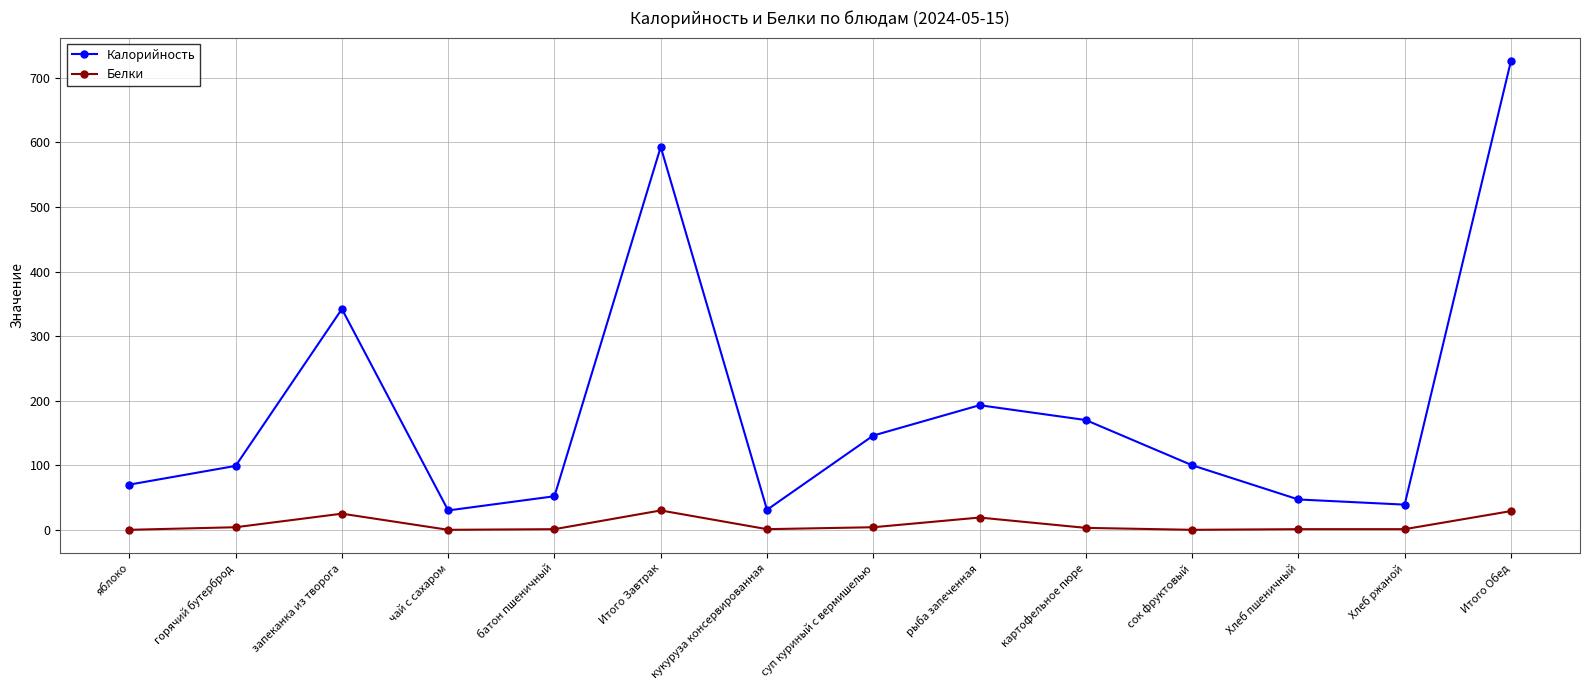

True or false: Белки and Калорийность intersect in this chart.

False